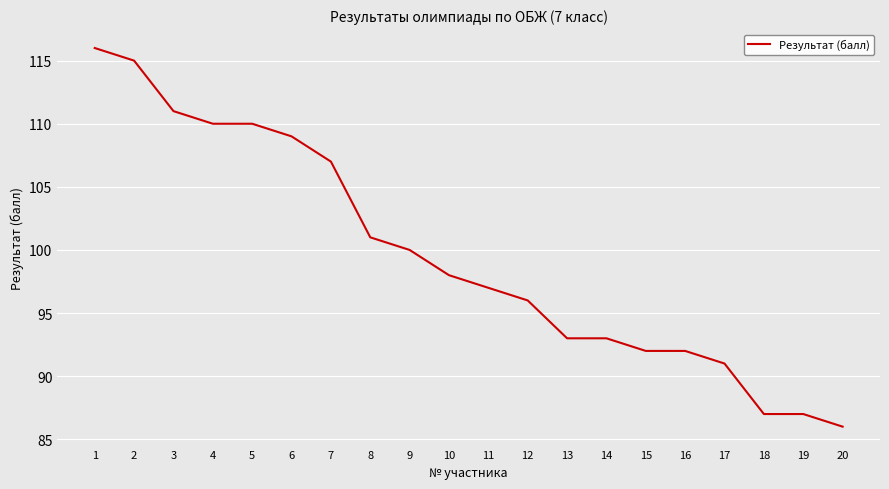

Between 15 and 20, which is larger?

15